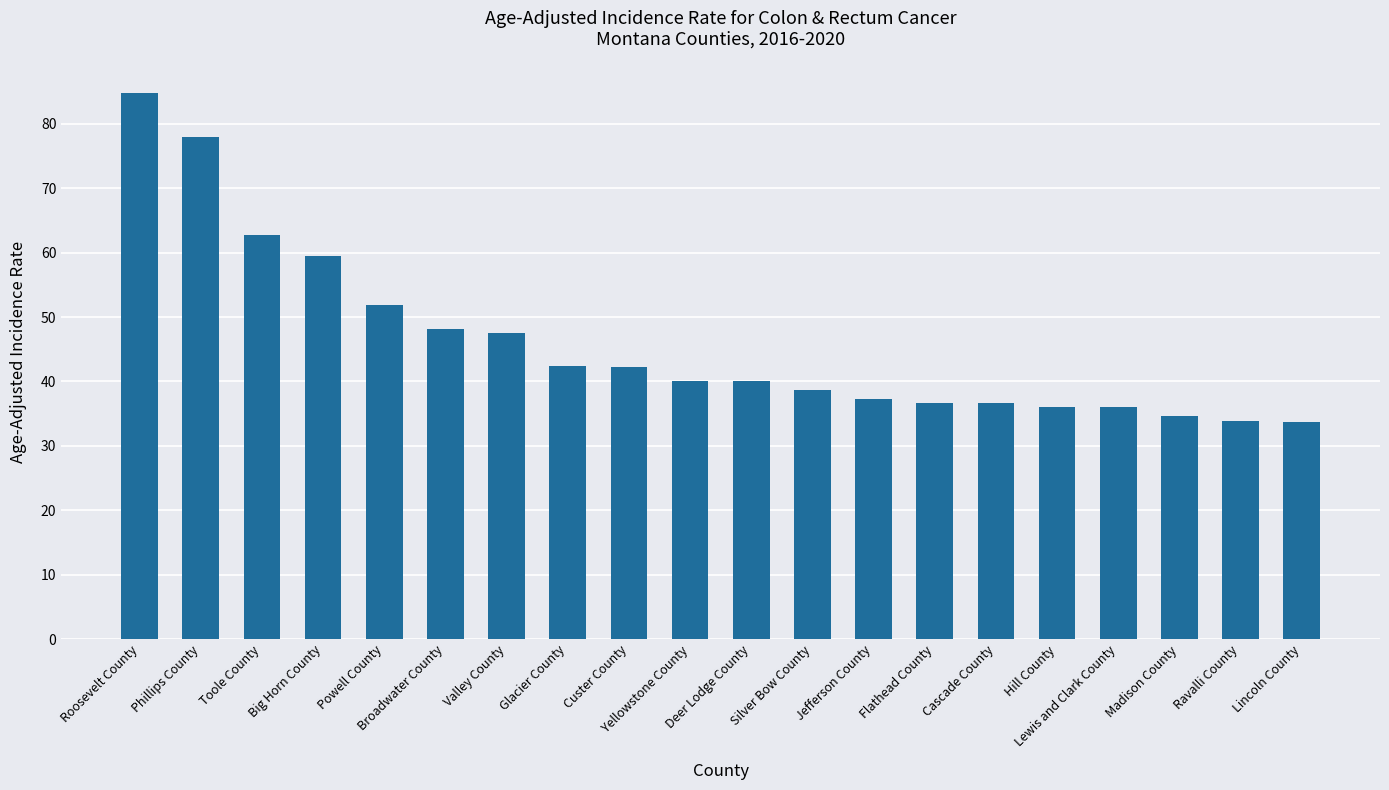

Is it true that the value at Powell County is 51.8?

True